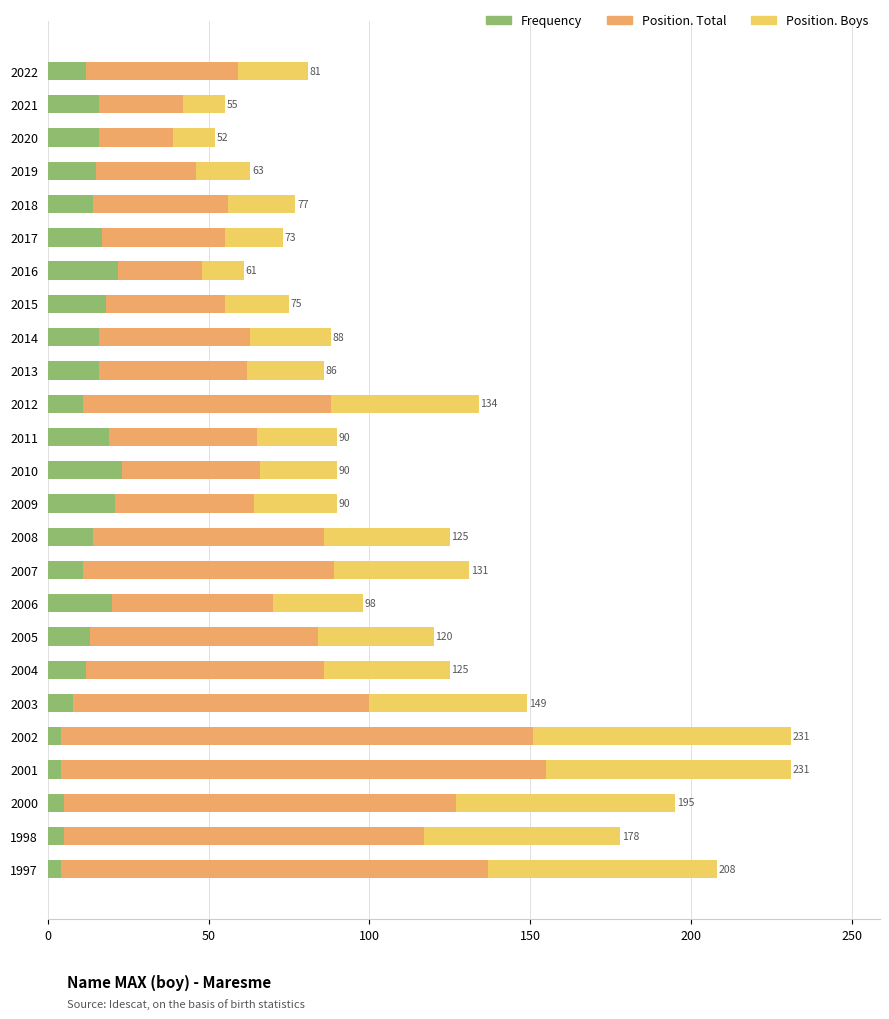

Count the number of data series in this chart.

3